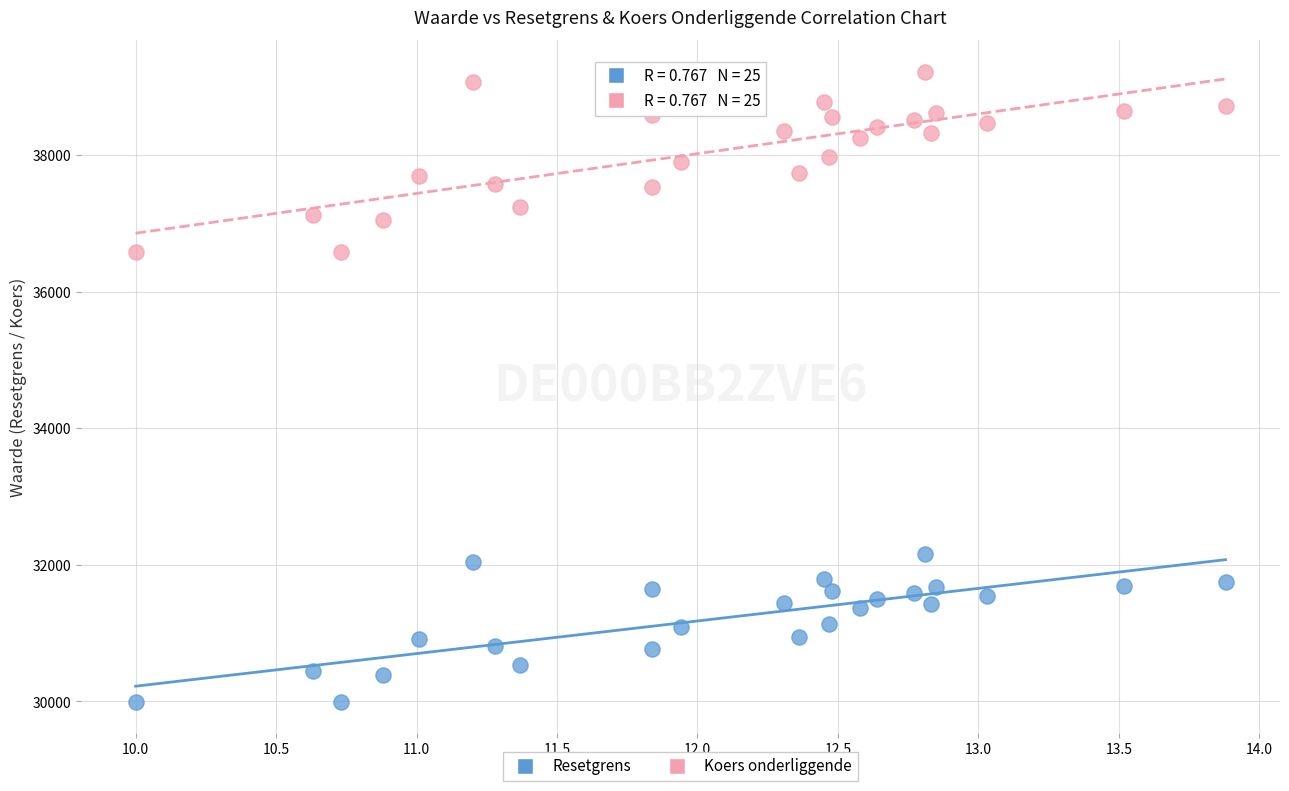

Across all data points, what is the range of X values (max minus min)?

3.9